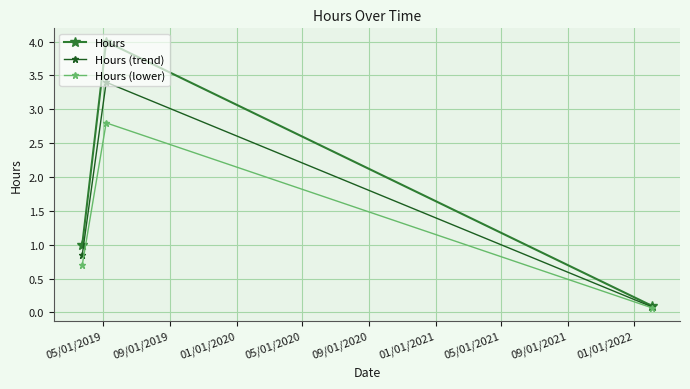

Rank the series by their maximum value, from highest to lowest.

Hours, Hours (trend), Hours (lower)